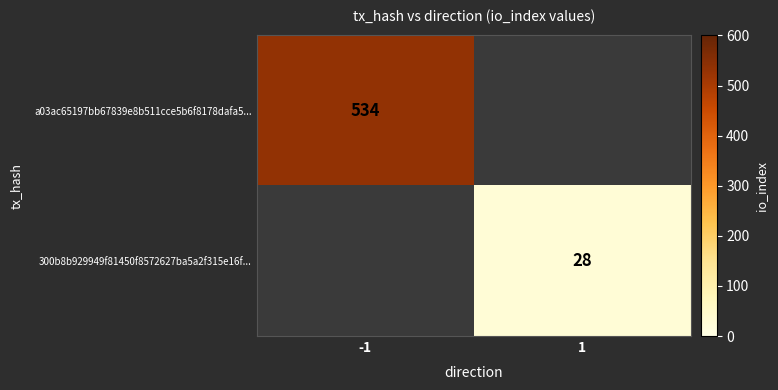

How many categories are shown in the chart?

2